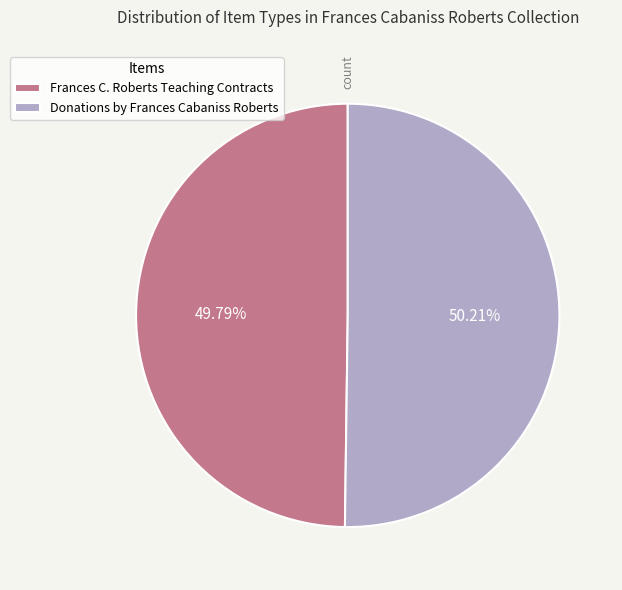

True or false: Donations by Frances Cabaniss Roberts accounts for 62% of the total.

False